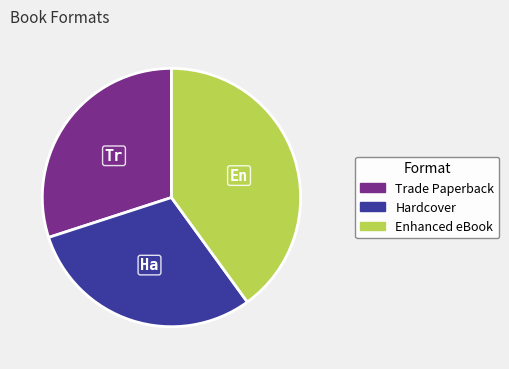

How many segments does this pie chart have?

3